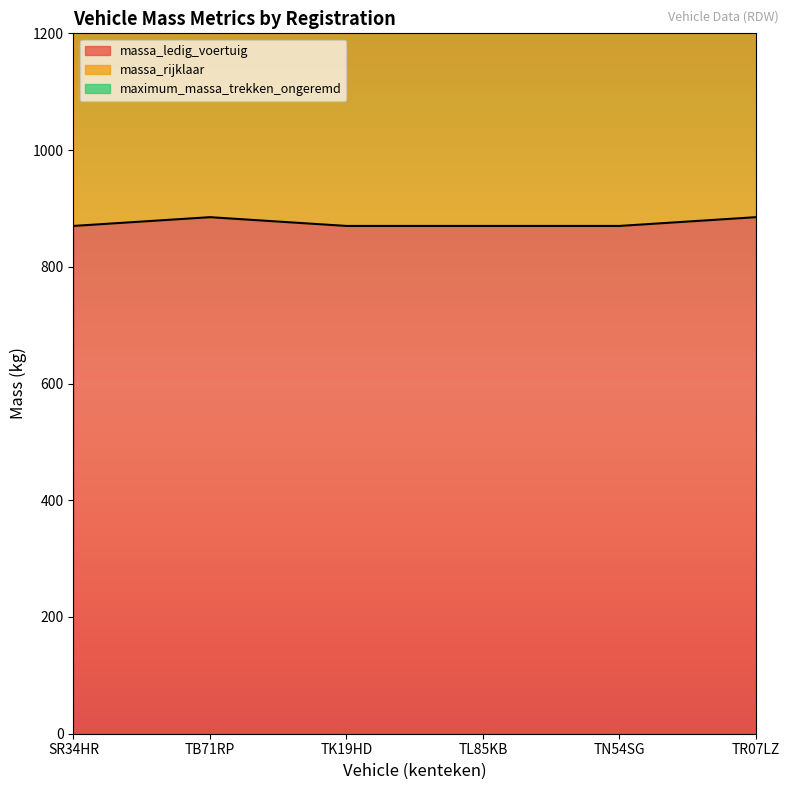

Between SR34HR and TL85KB, which series saw the biggest shift?

massa_ledig_voertuig